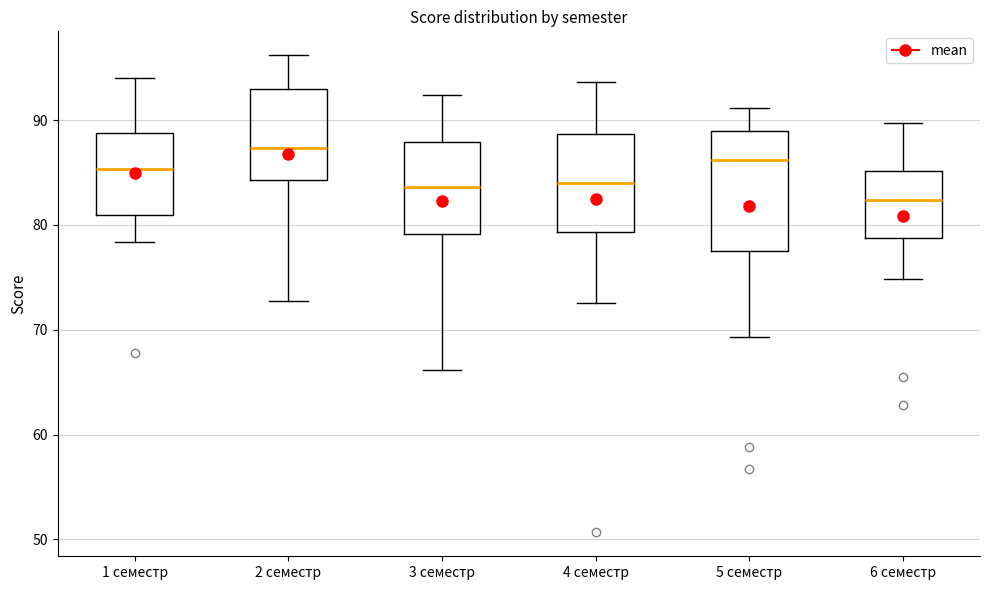

Which box is the tallest, from its lower edge to its upper edge?

5 семестр